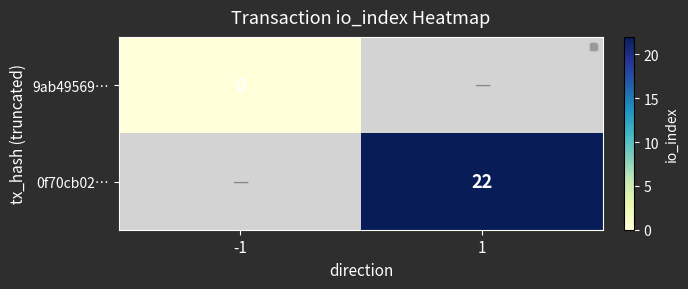

At how many categories does at least one series exceed 18?

1